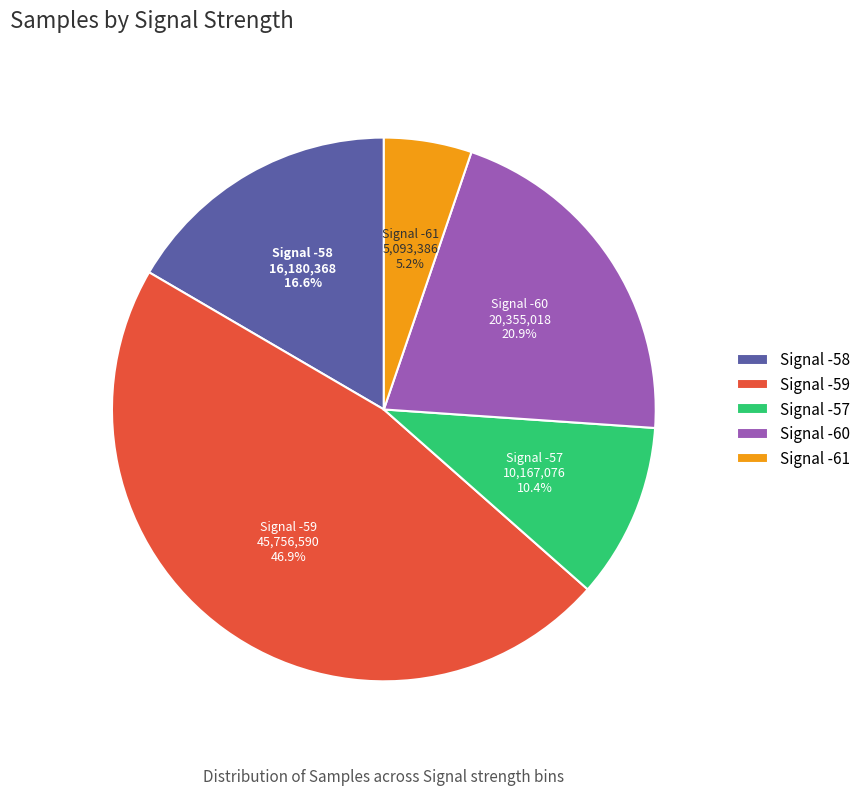

Approximately how many times larger is the value at Signal -59 compared to Signal -61?

9.0